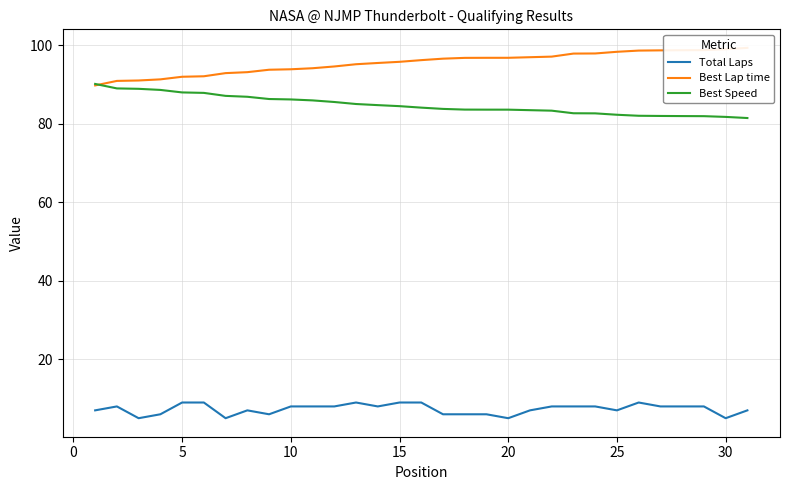

True or false: Total Laps and Best Speed intersect in this chart.

False